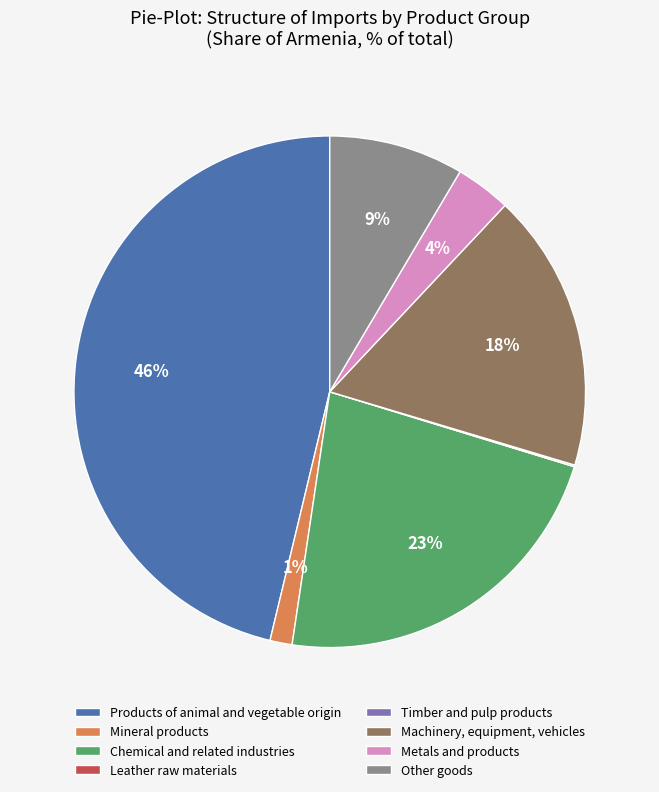

What is the largest slice in the pie chart?

Products of animal and vegetable origin